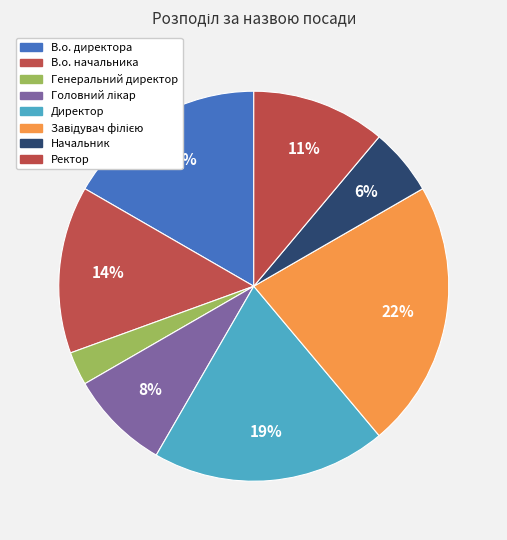

What portion of the pie excludes В.о. начальника?

86.1%